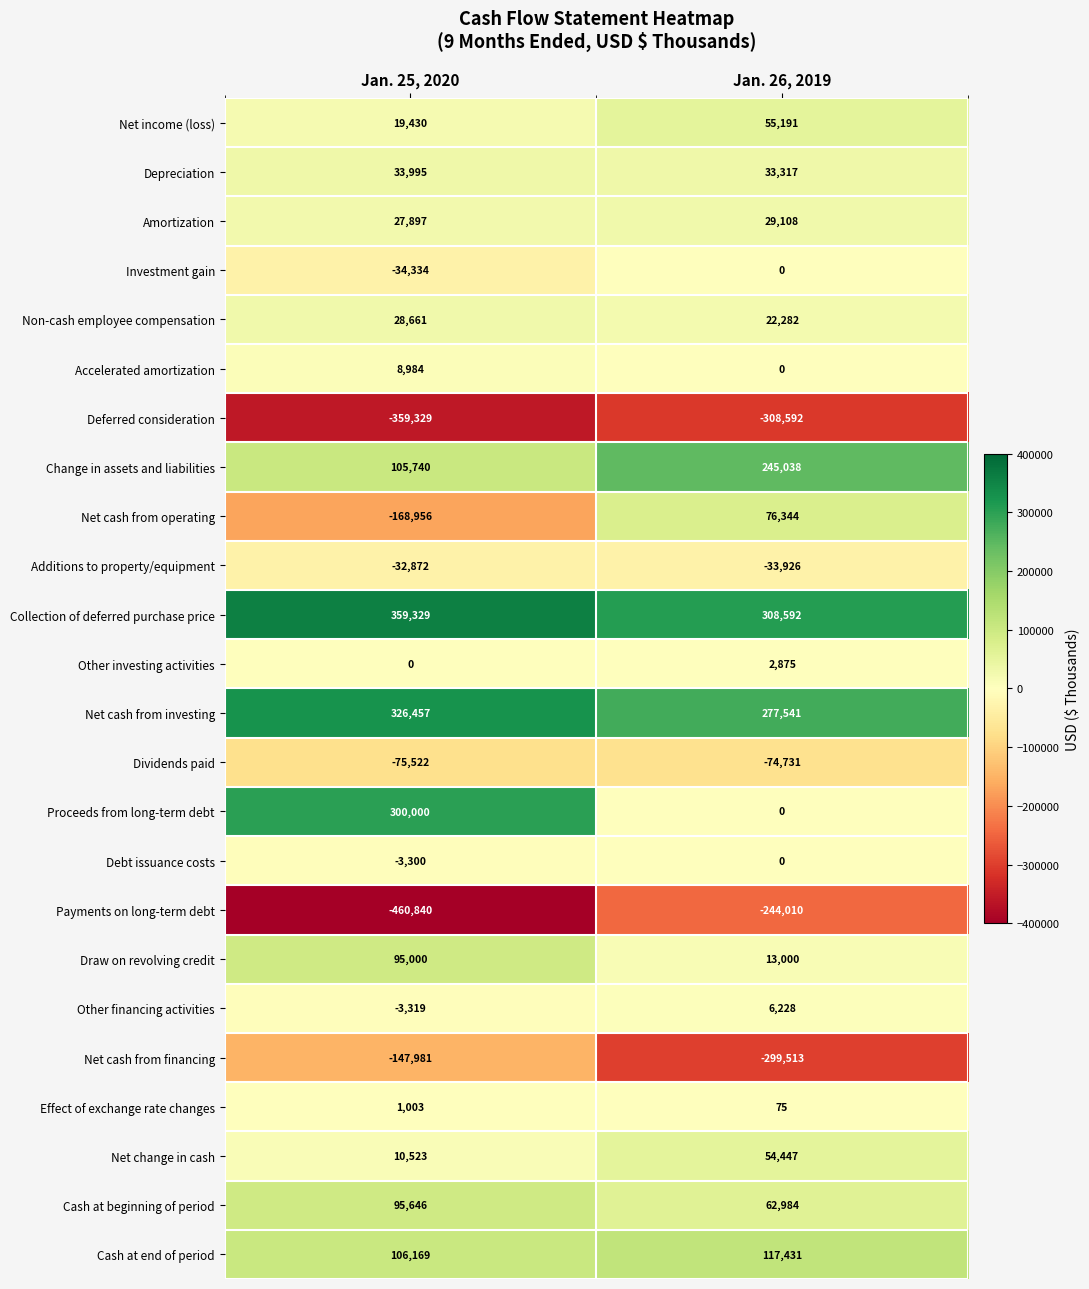

What is the average value of the Net cash from financing series?

-223747